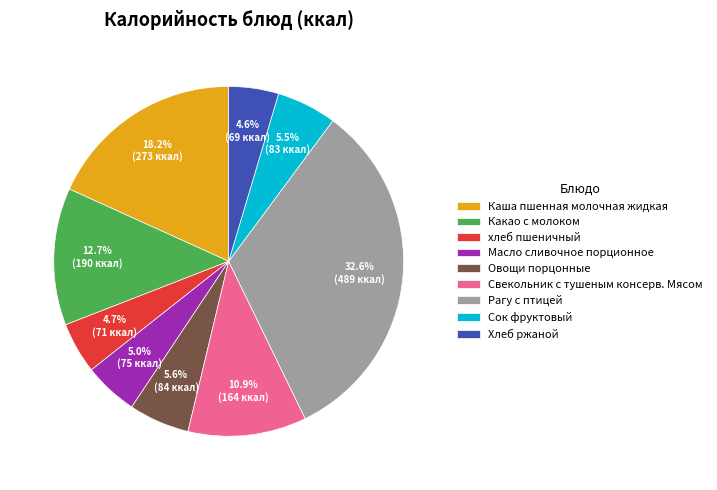

What is the largest slice in the pie chart?

Рагу с птицей